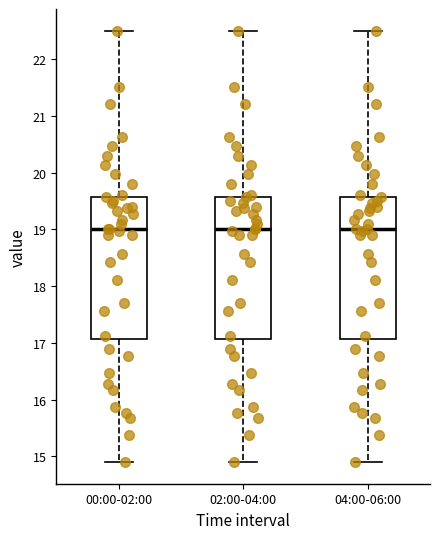

Where does the lower whisker of the box for 04:00-06:00 end on the y-axis? The values are not printed on the chart, so give them approximately, as read against the axis.

14.9